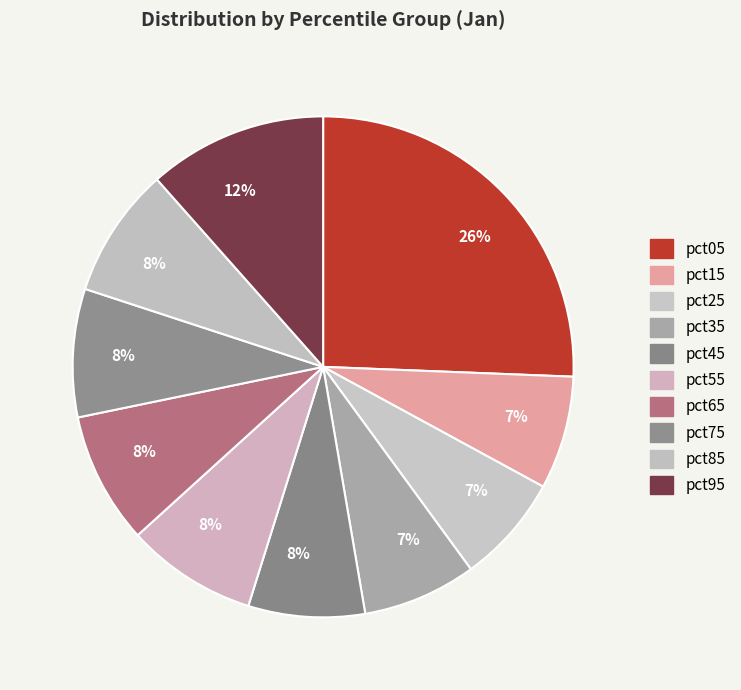

Is there any slice that represents more than half of the pie?

No